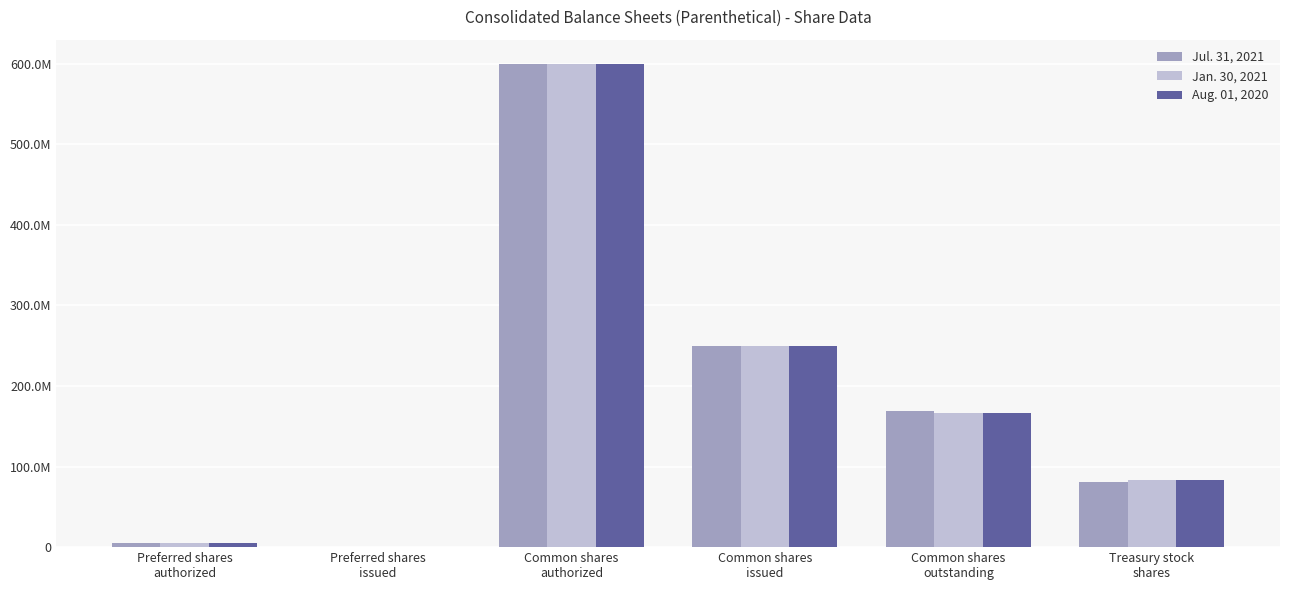

What are all the series names shown in the legend?

Jul. 31, 2021, Jan. 30, 2021, Aug. 01, 2020